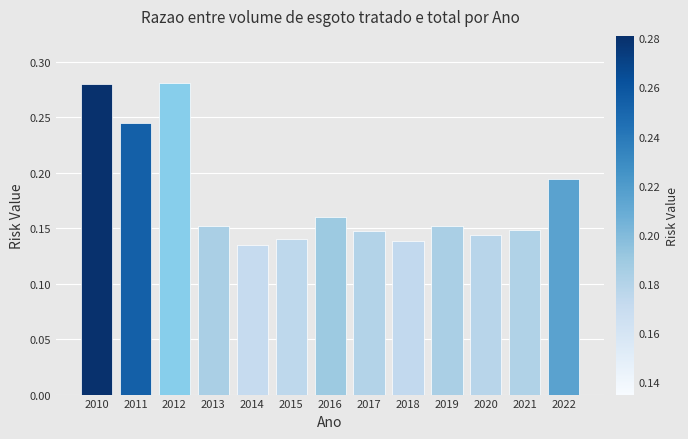

True or false: the data shows 0.3 at 2022.

False